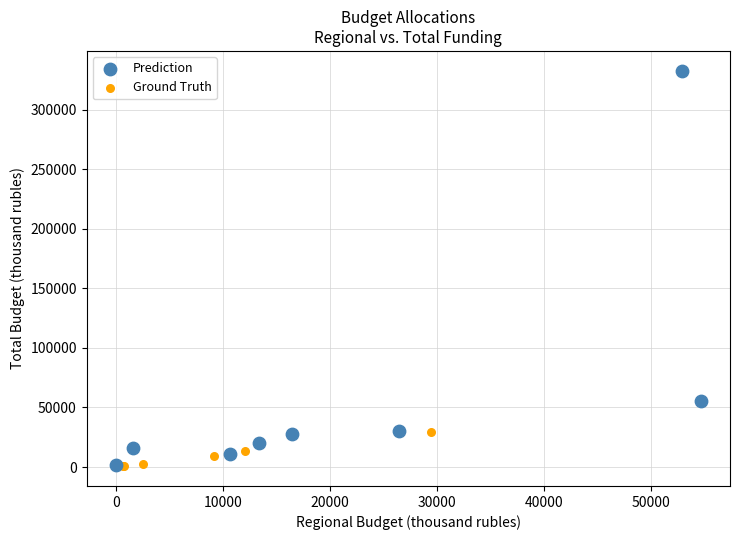

Which series has the widest spread of Y values?

Prediction